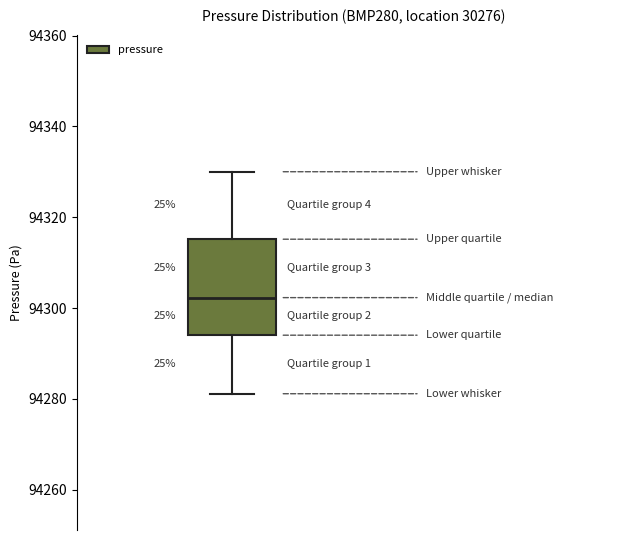

Where does the lower whisker of the box end on the y-axis? The values are not printed on the chart, so give them approximately, as read against the axis.

94282